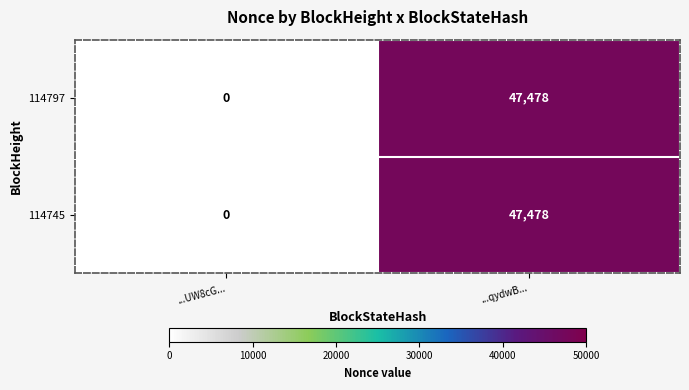

Rank the categories by 114797 value from highest to lowest.

...qydwB..., ...UW8cG...